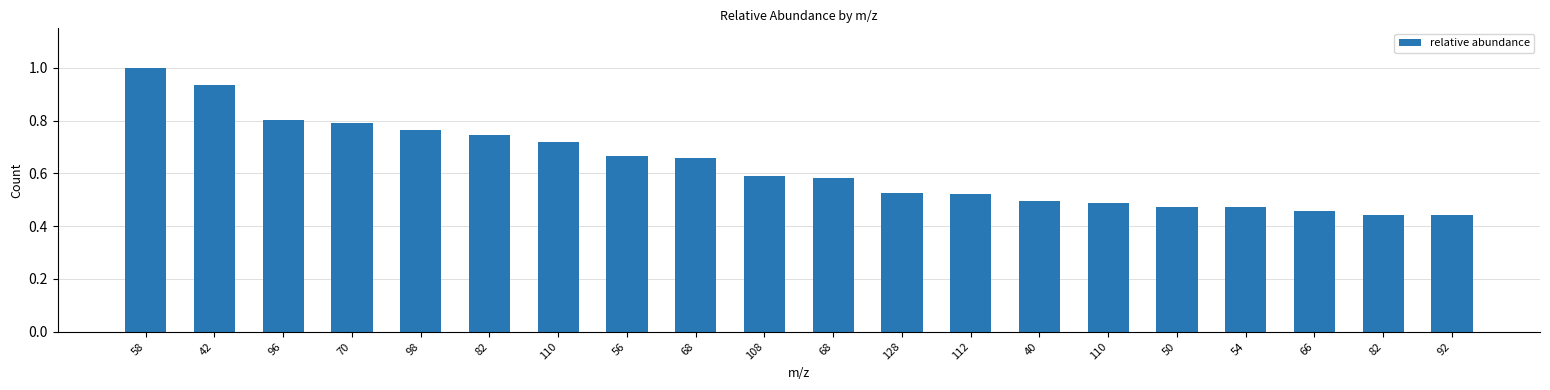

What is the change in value from 110 to 54?

-0.2